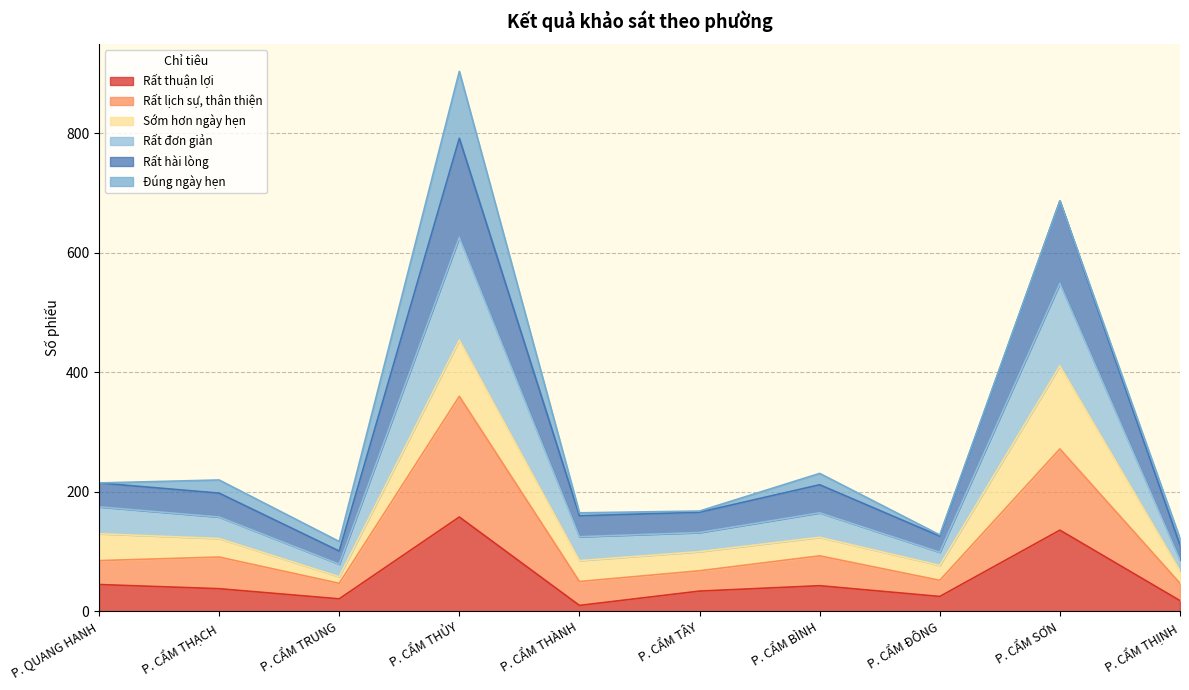

Which category has the highest value in the Rất thuận lợi series?

P. CẨM THỦY